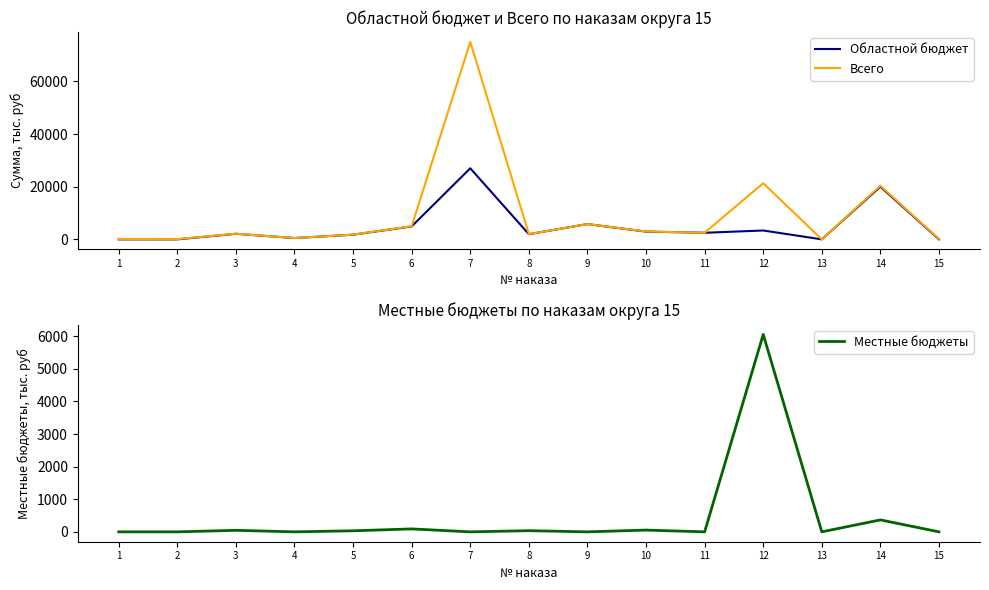

Rank the series by their maximum value, from highest to lowest.

Всего, Областной бюджет, Местные бюджеты